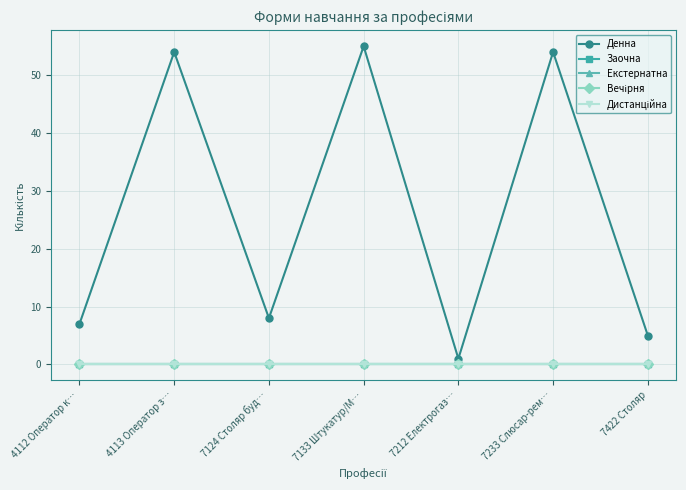

At how many categories does at least one series exceed 48?

3